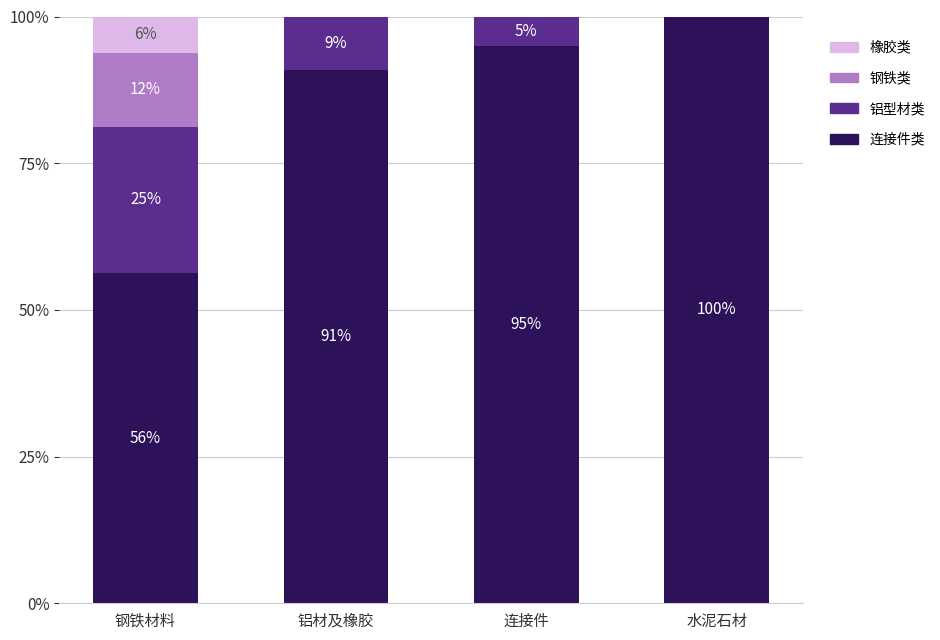

How many distinct data groups are displayed?

4